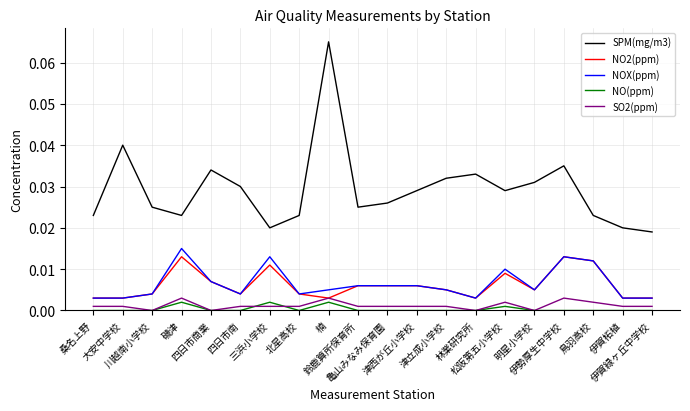

True or false: SPM(mg/m3) and SO2(ppm) cross at least once.

False